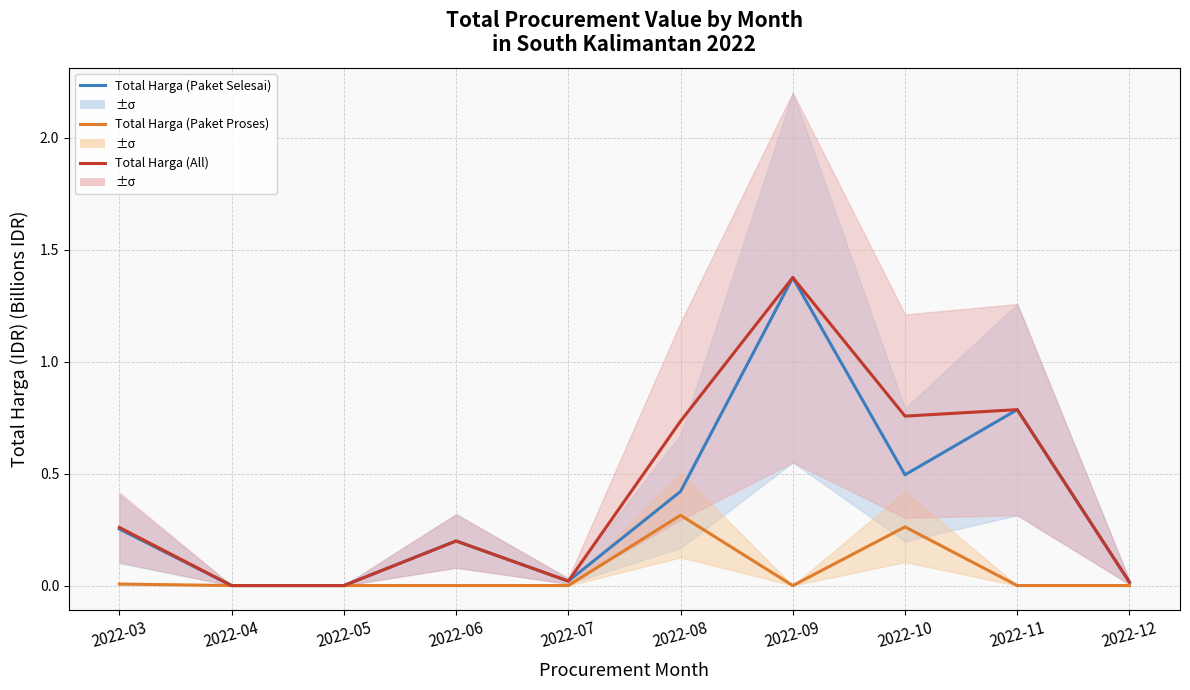

At which label does Total Harga (All) reach its peak?

2022-09